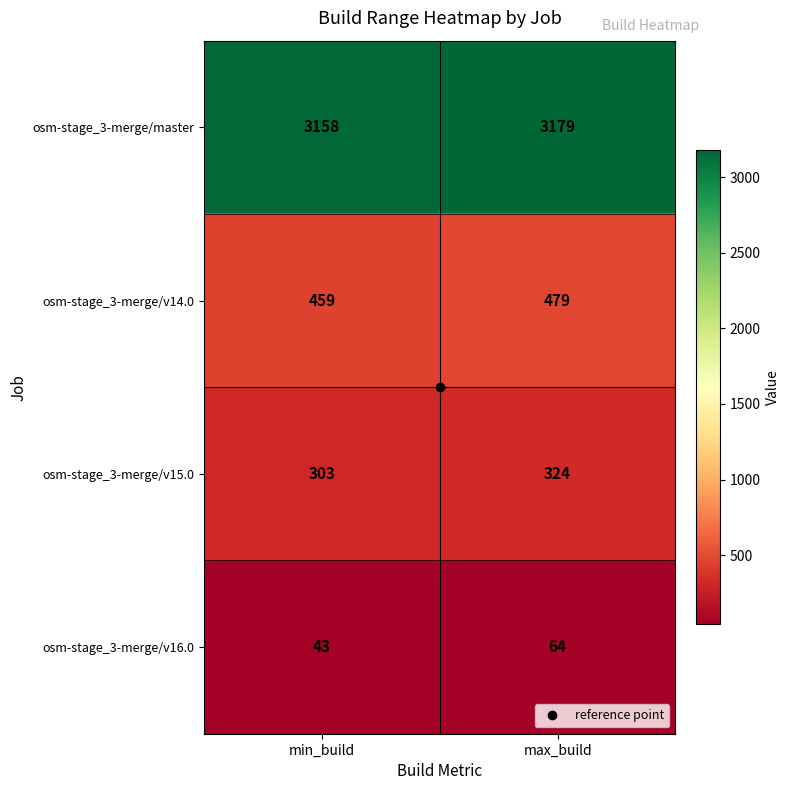

What is the difference between the osm-stage_3-merge/v16.0 values at min_build and max_build?

21